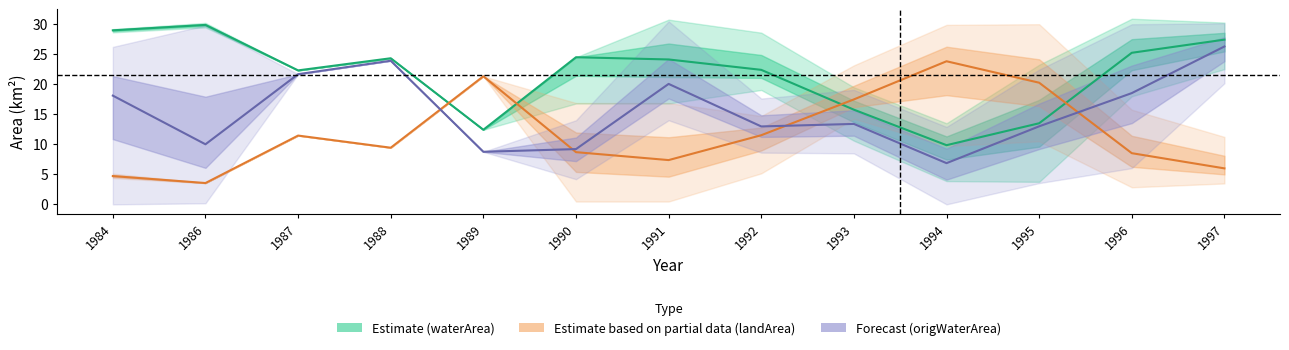

Which series has the largest total across all categories?

Estimate (waterArea)